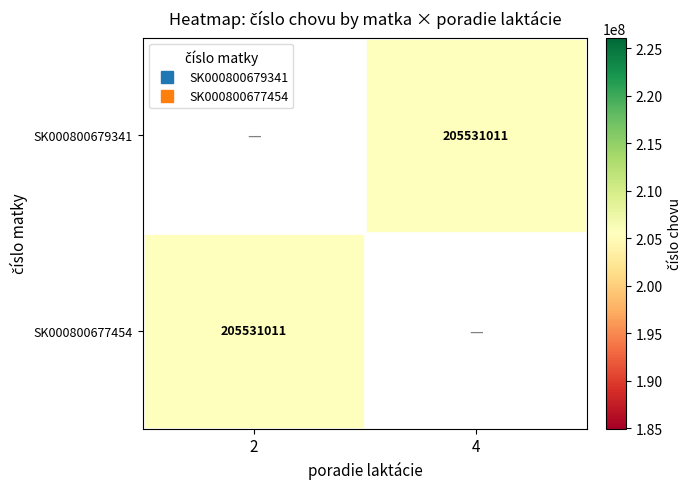

Which category has the lowest value in the SK000800679341 series?

2